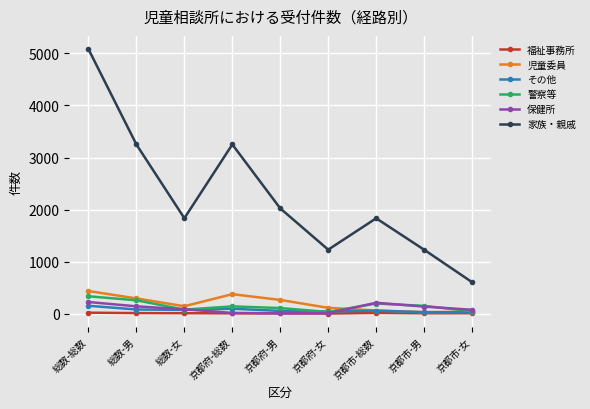

How many data points in 警察等 are less than 139?

4